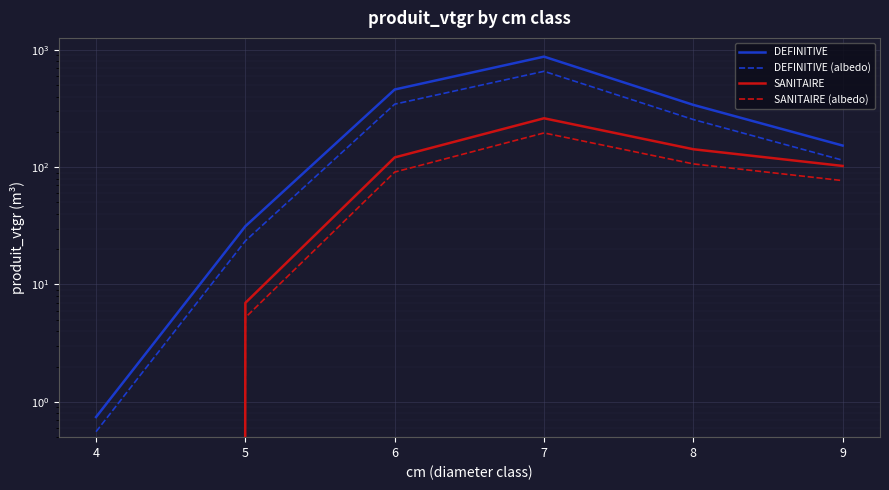

Between 4 and 8, which series saw the biggest shift?

DEFINITIVE